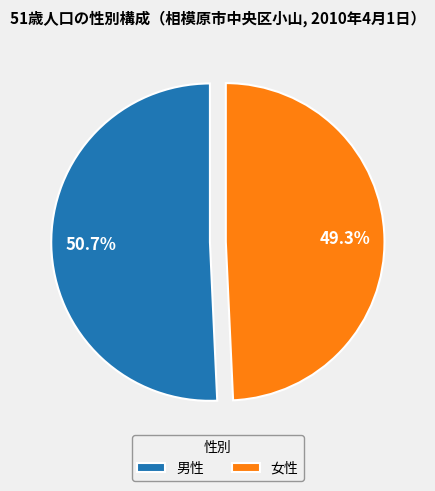

Which category has the smallest portion of the pie?

女性